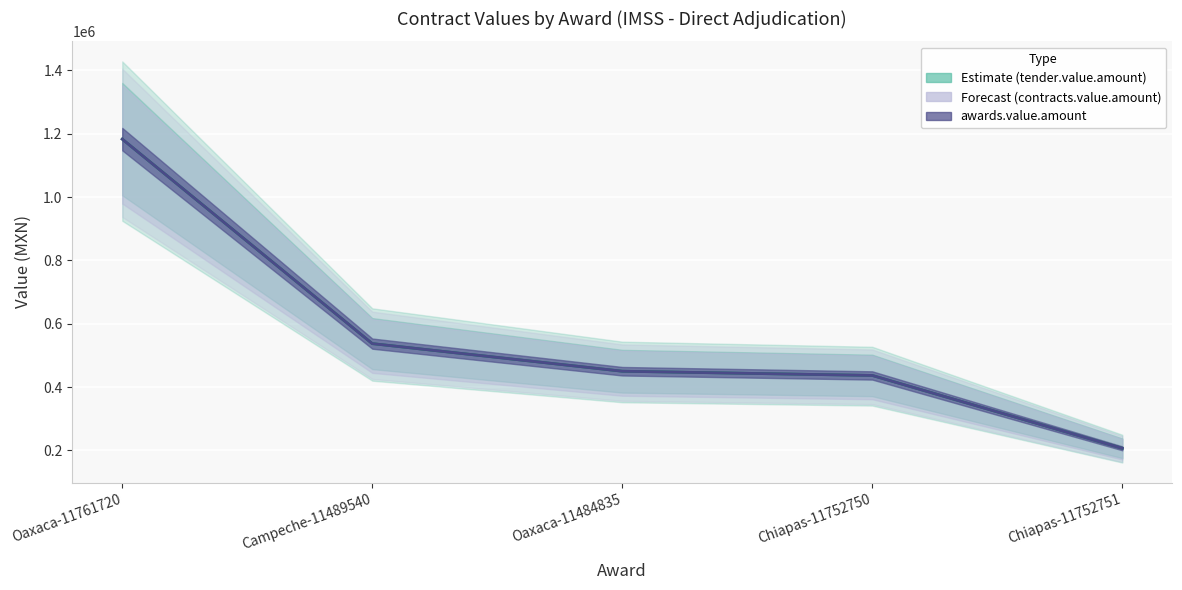

True or false: tender.value.amount and awards.value.amount intersect in this chart.

False